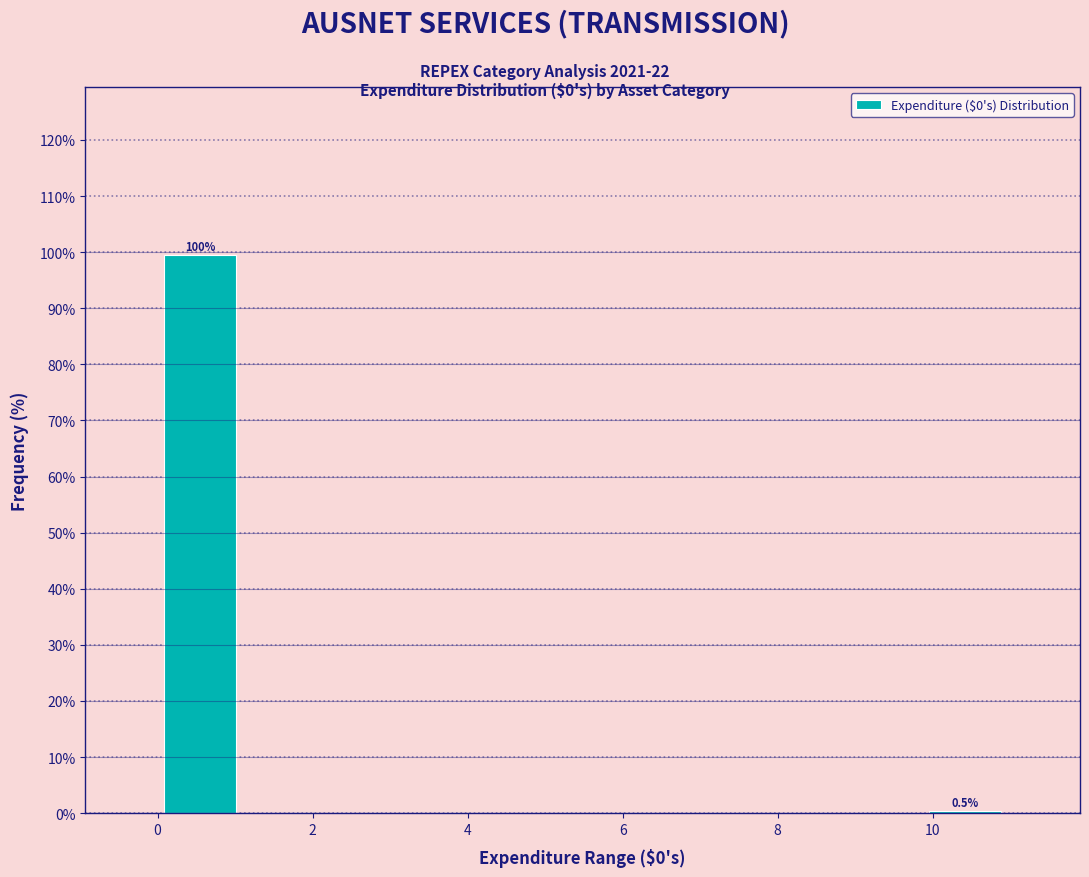

Over which range of the x-axis is the bar tallest?

0.0 to 1.0